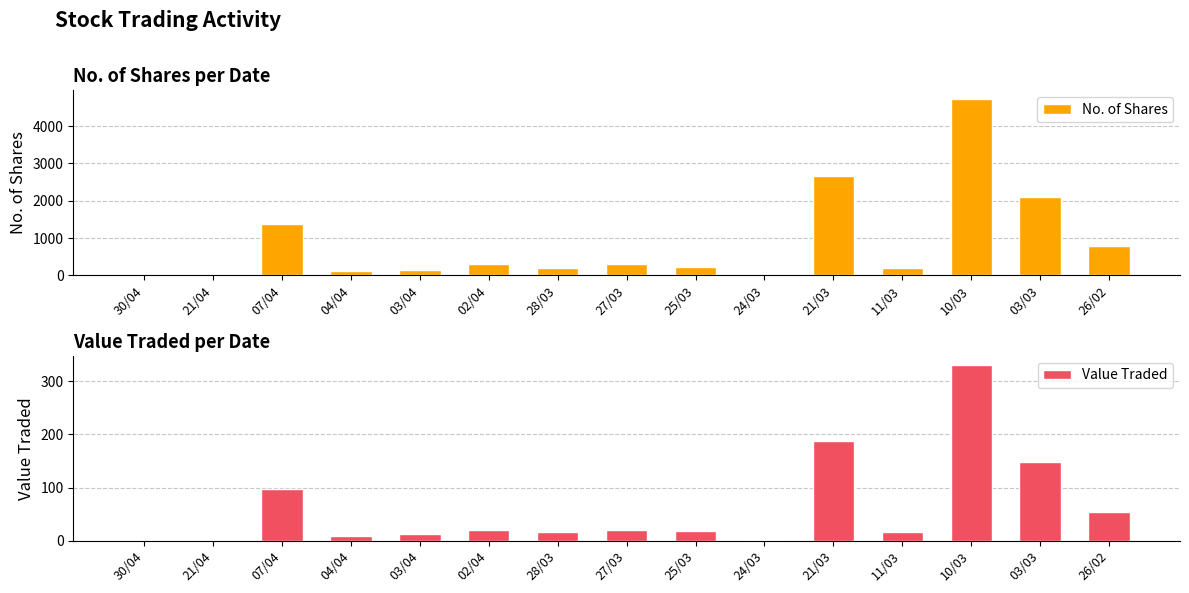

Between 11/03 and 26/02, which is larger?

26/02